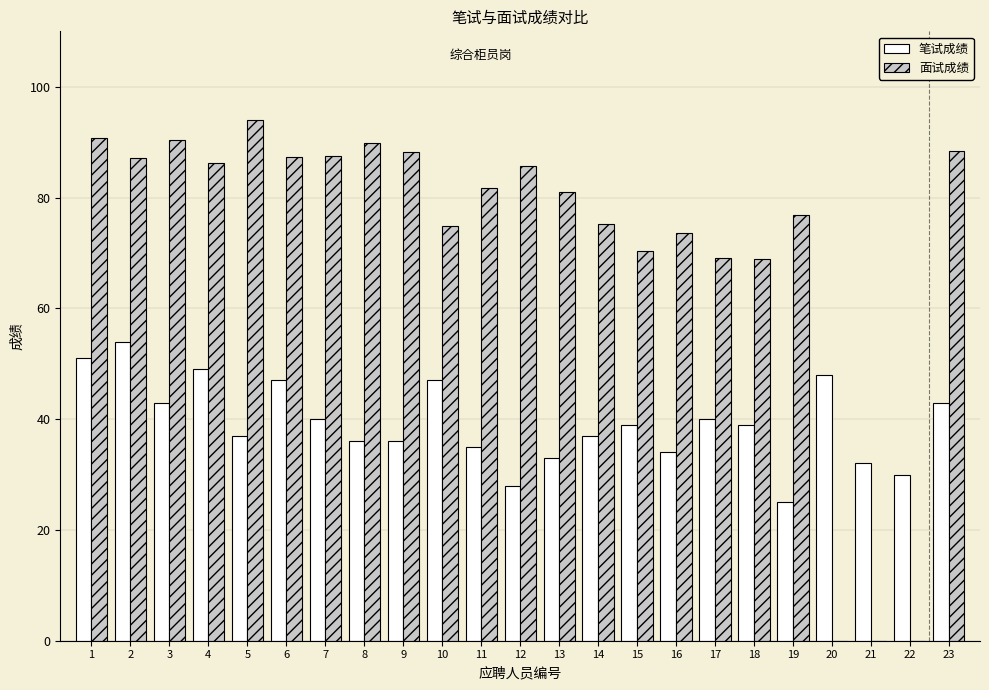

At which label does 面试成绩 reach its peak?

5